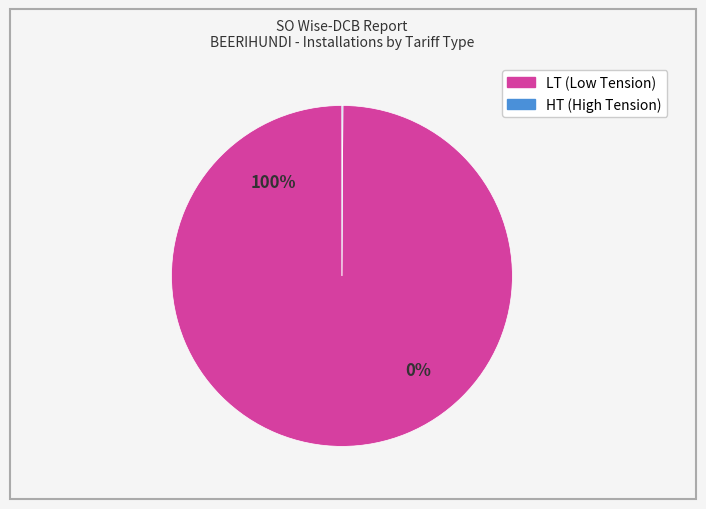

Does any single category account for the majority?

Yes